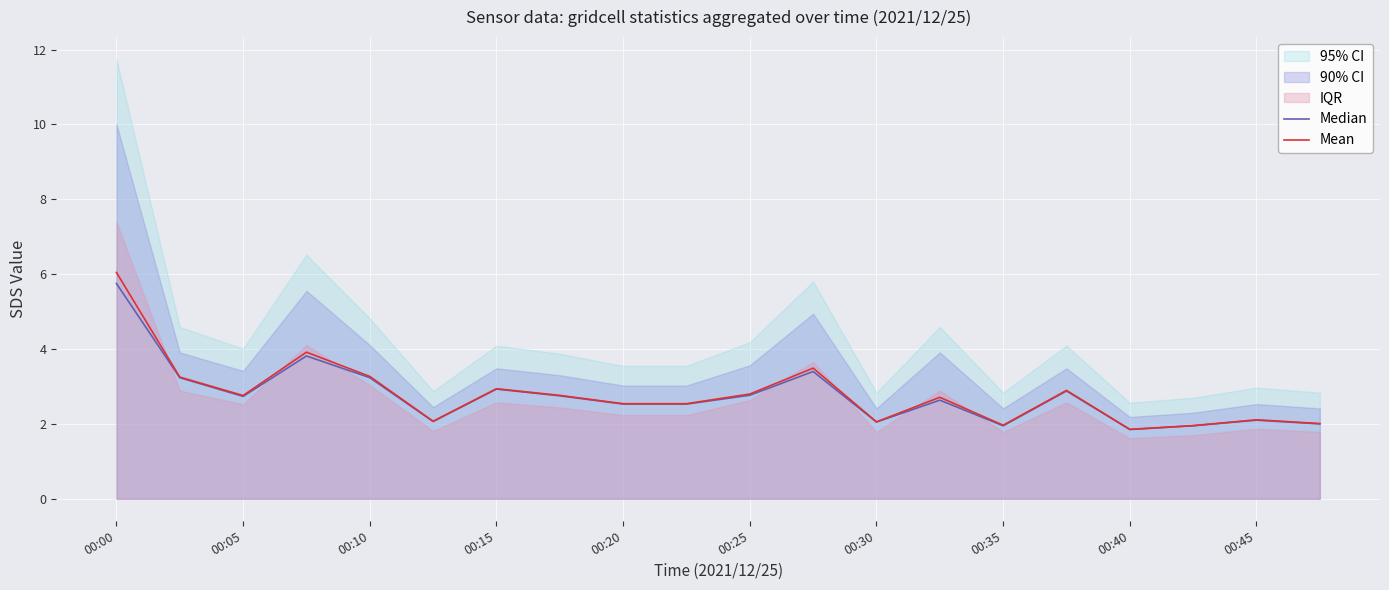

The value of Mean at 00:10 is 3.3. True or false?

True